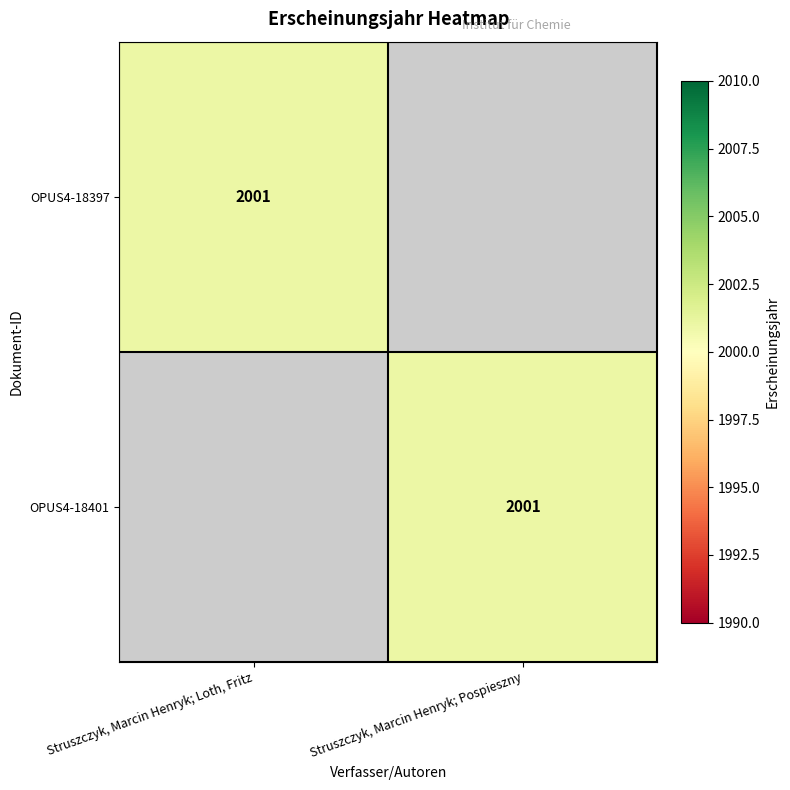

Is it true that OPUS4-18401 equals 3001 at Struszczyk, Marcin Henryk; Pospieszny?

False